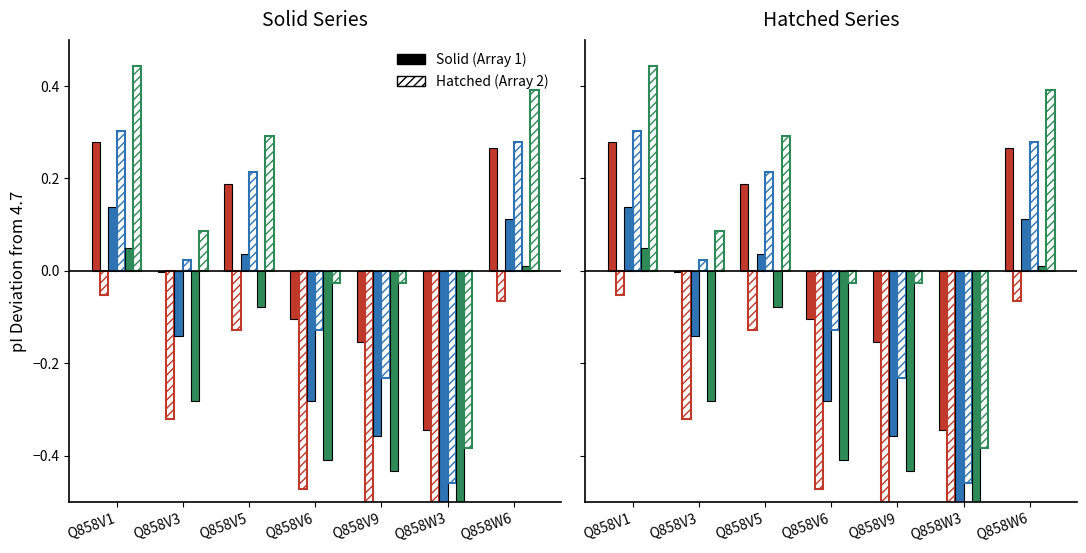

How many groups of bars are there?

7